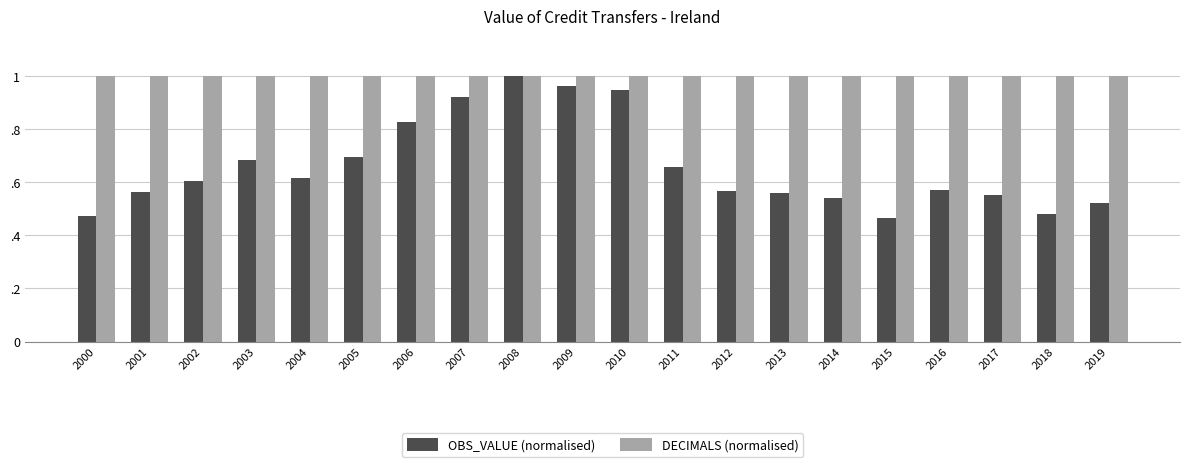

Which series has the largest range (max minus min)?

OBS_VALUE (normalised)